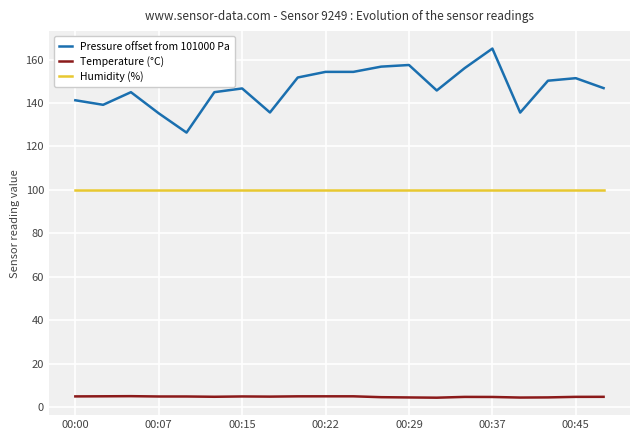

Which series has the largest range (max minus min)?

Pressure offset from 101000 Pa